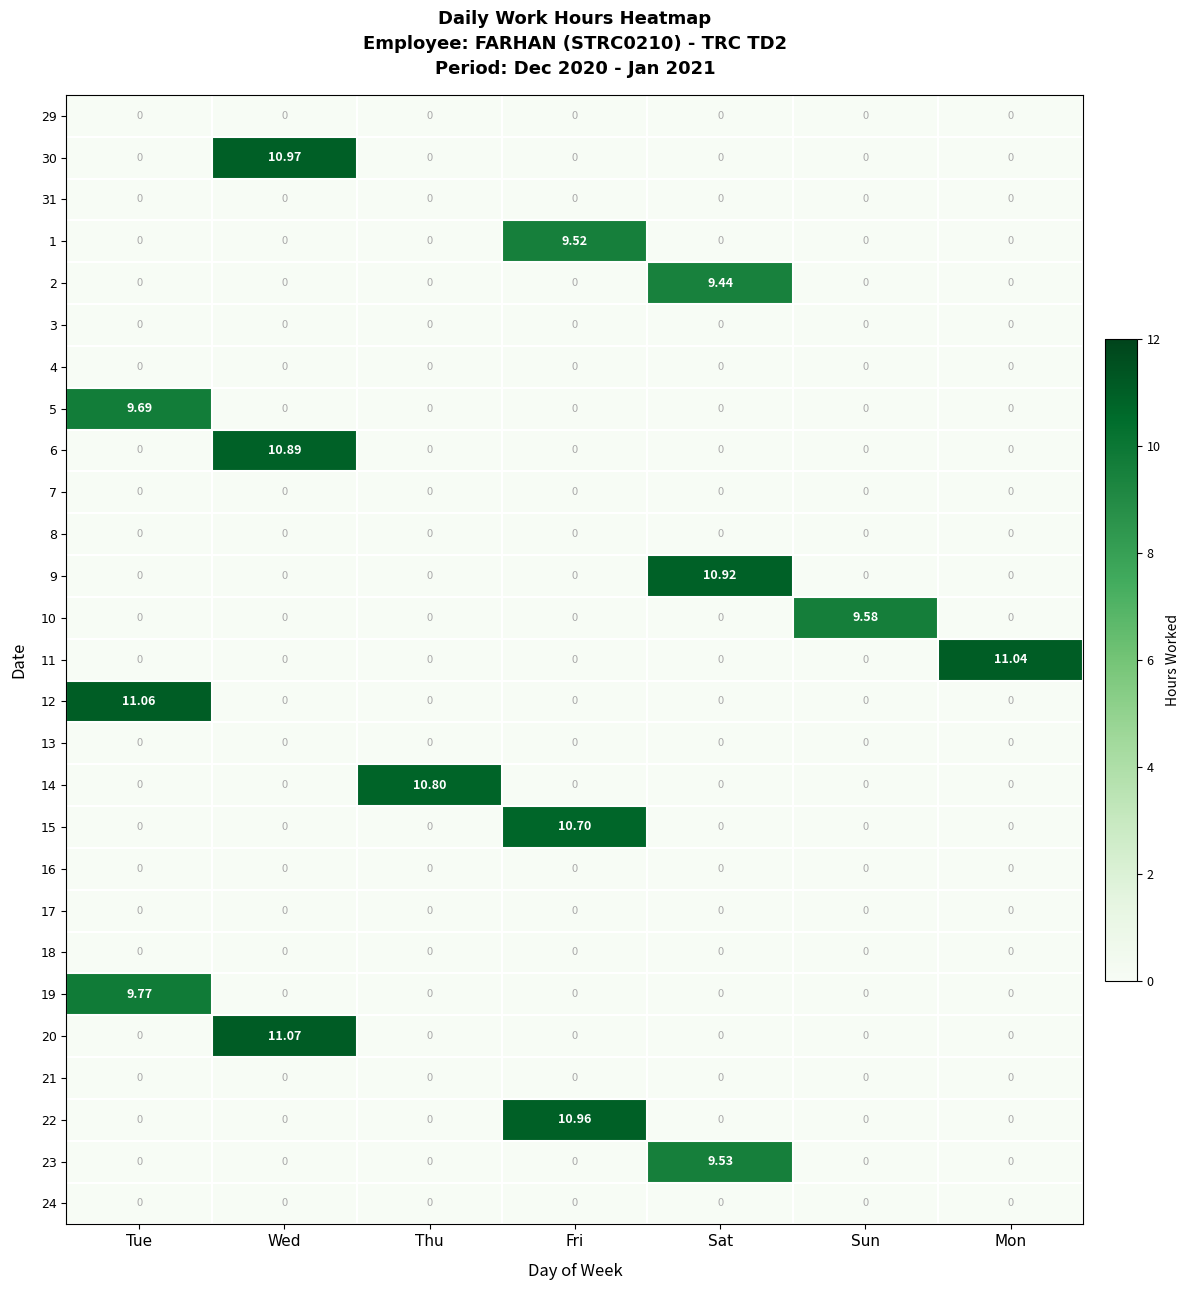

Count the number of data series in this chart.

27